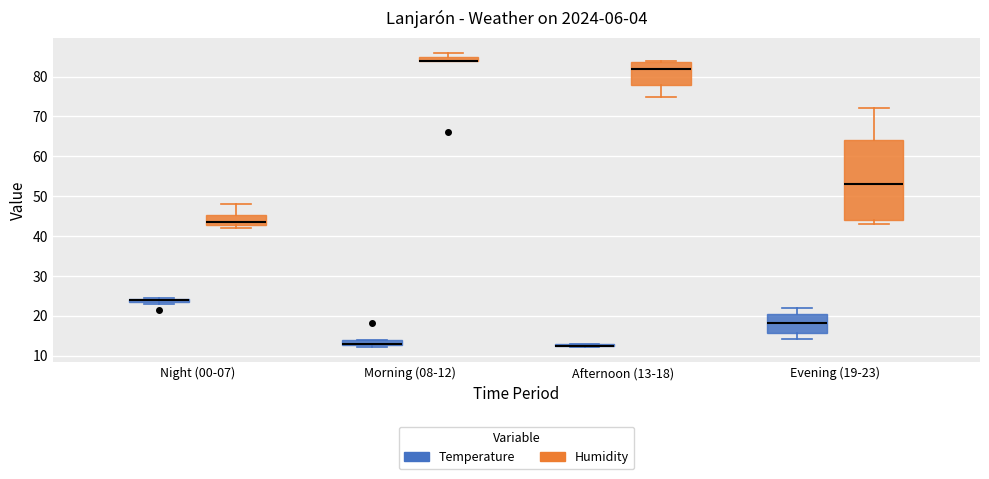

Where does the upper whisker of the box for Evening (19-23) (Temperature) end on the y-axis? The values are not printed on the chart, so give them approximately, as read against the axis.

22